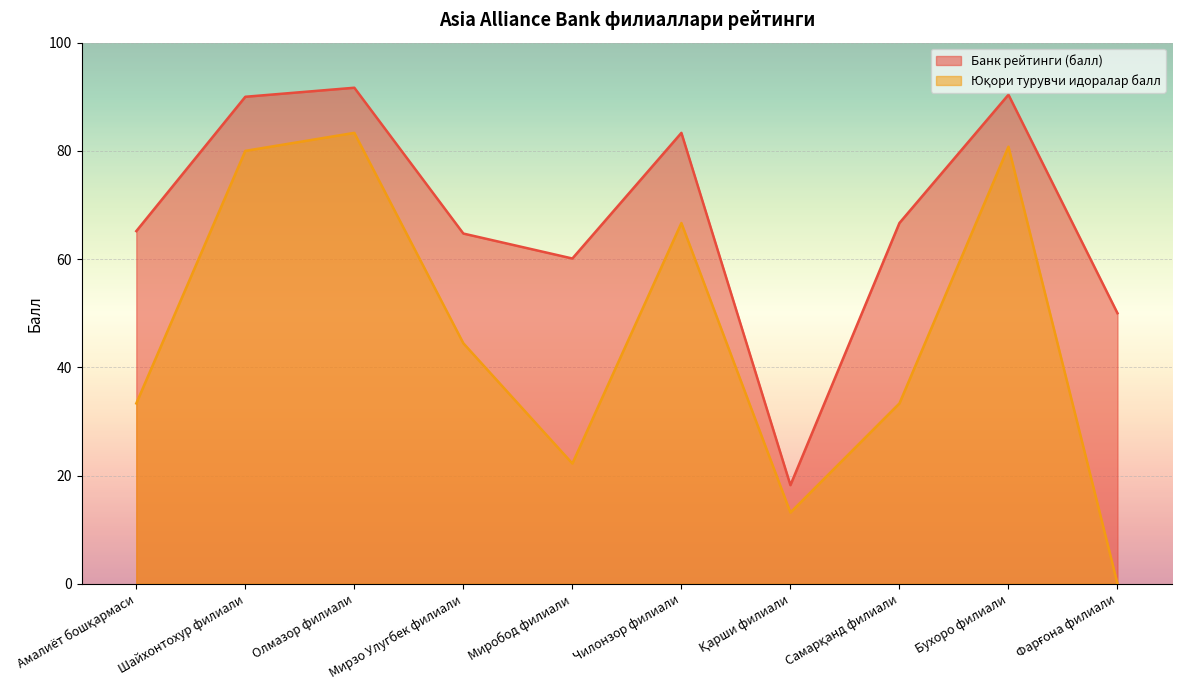

How many positive values does the Юқори турувчи идоралар балл series have?

9